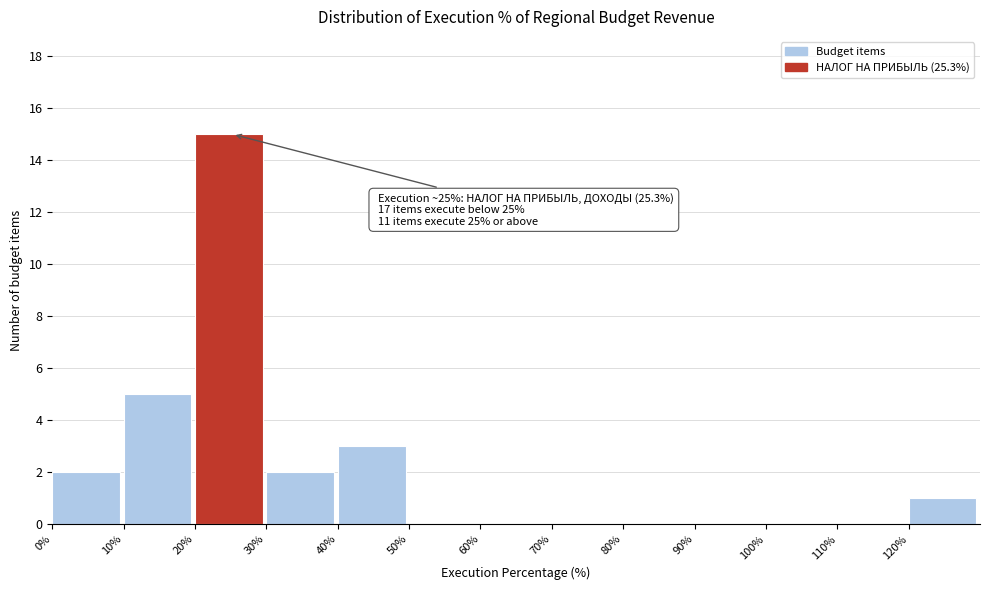

Which range on the x-axis has the tallest bar?

20 to 30